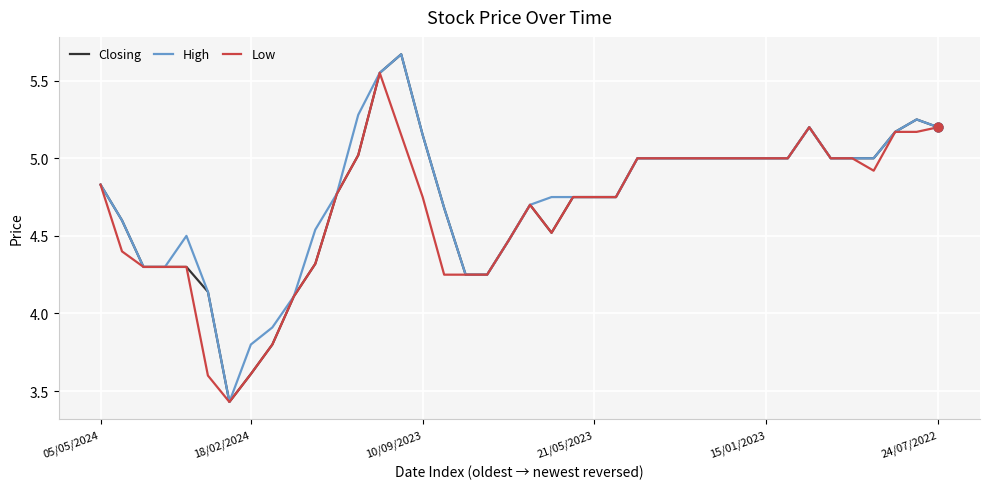

What are all the series names shown in the legend?

Closing, High, Low